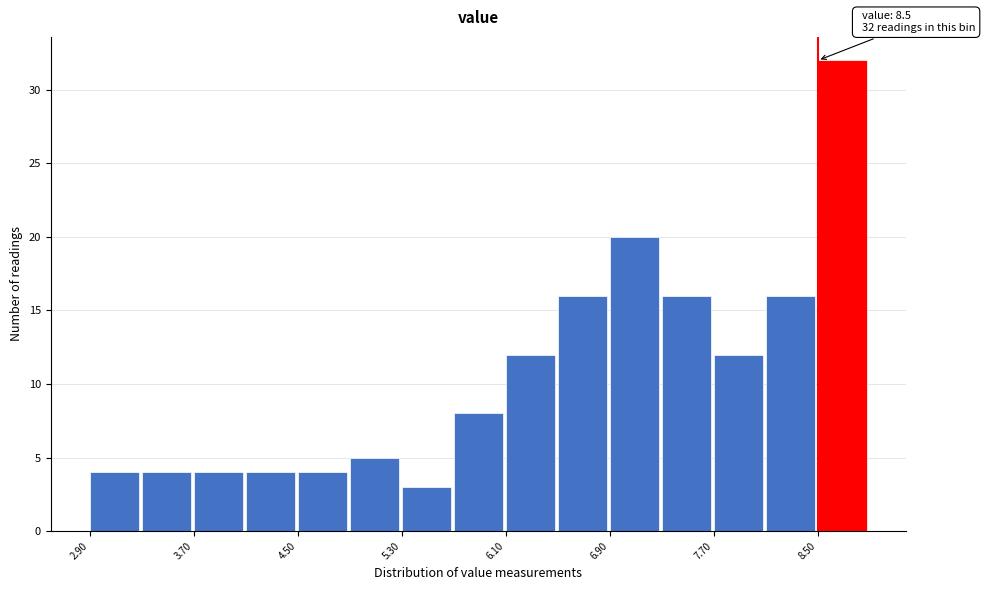

Which range on the x-axis has the tallest bar?

8.5 to 8.9